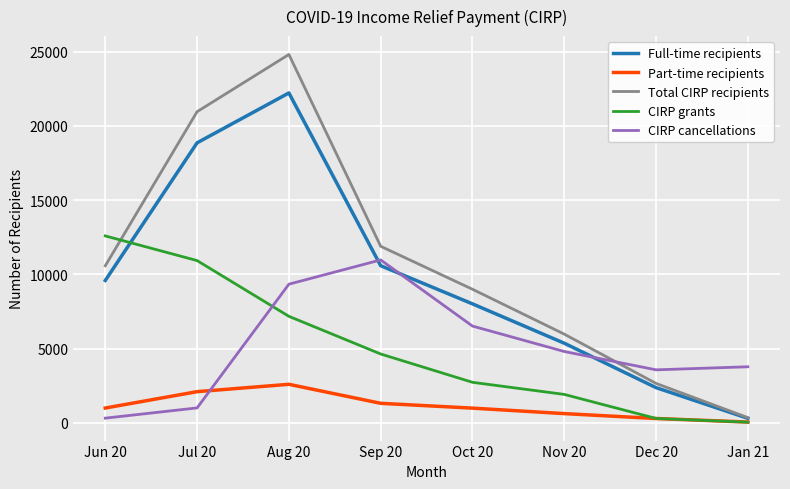

What is the difference between the maximum and minimum values in the Total CIRP recipients series?

24471